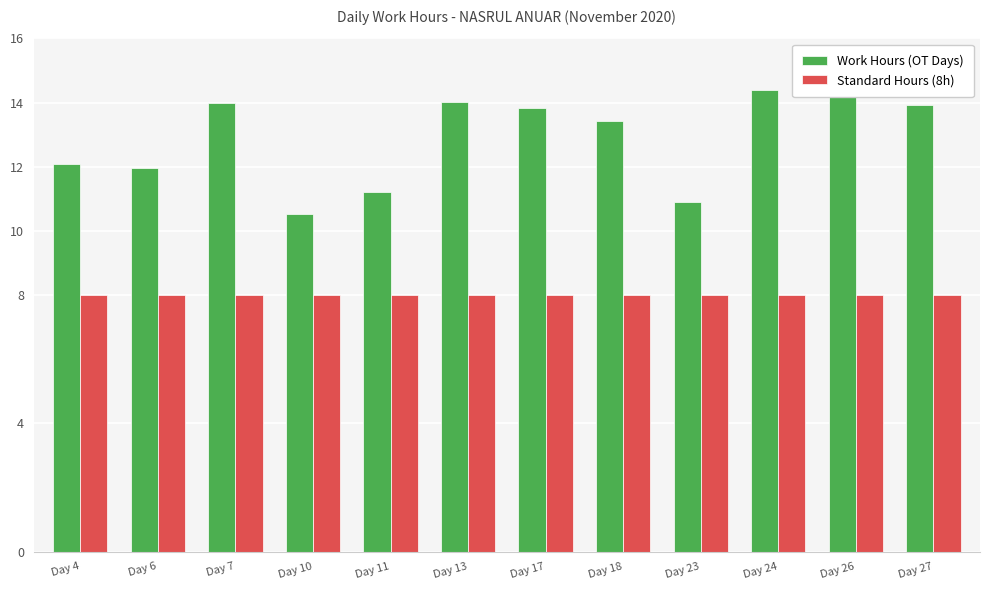

What is the spread (max minus min) of values at Day 13?

6.0